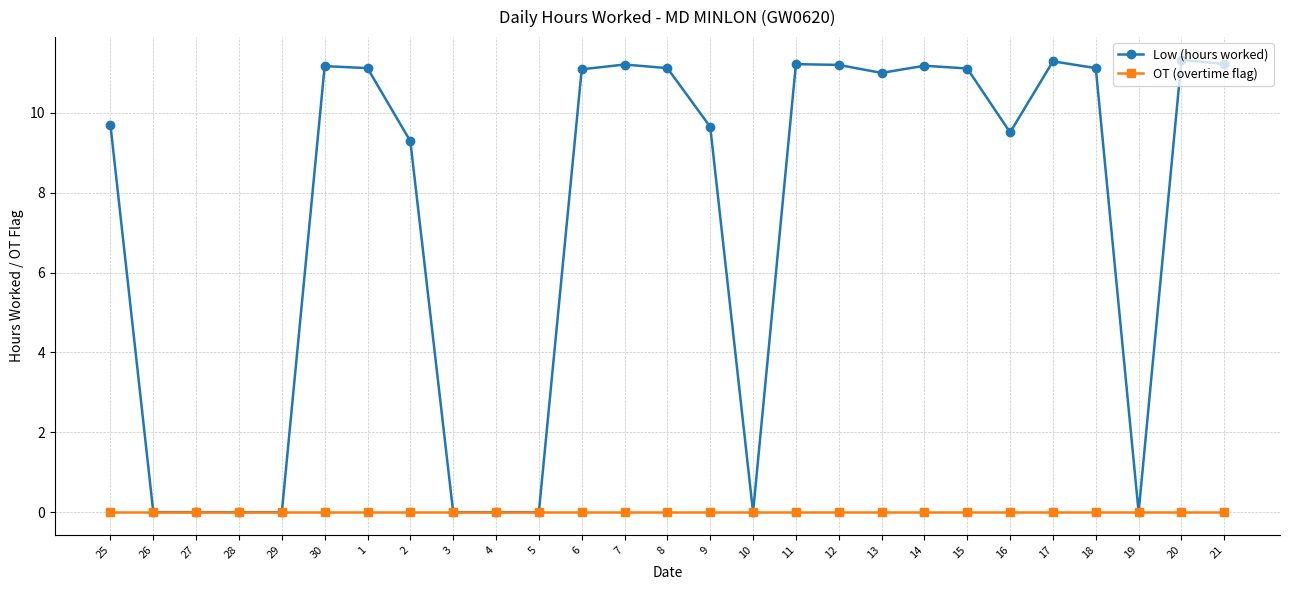

Which series has the widest spread of values?

Low (hours worked)